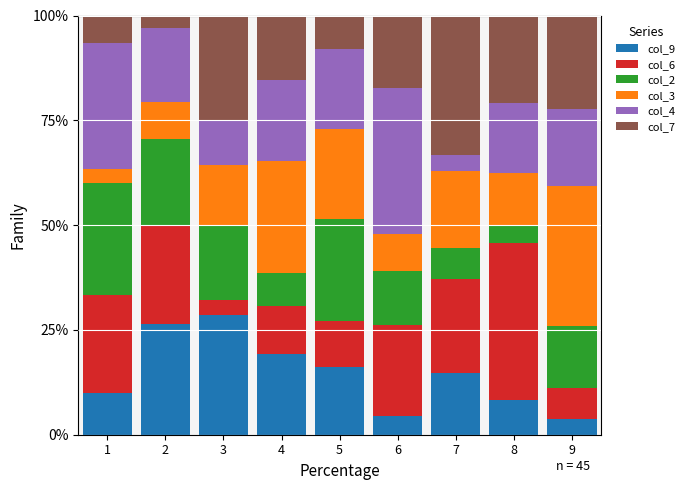

What is the sum of the col_9 values at 6 and 3?

32.9